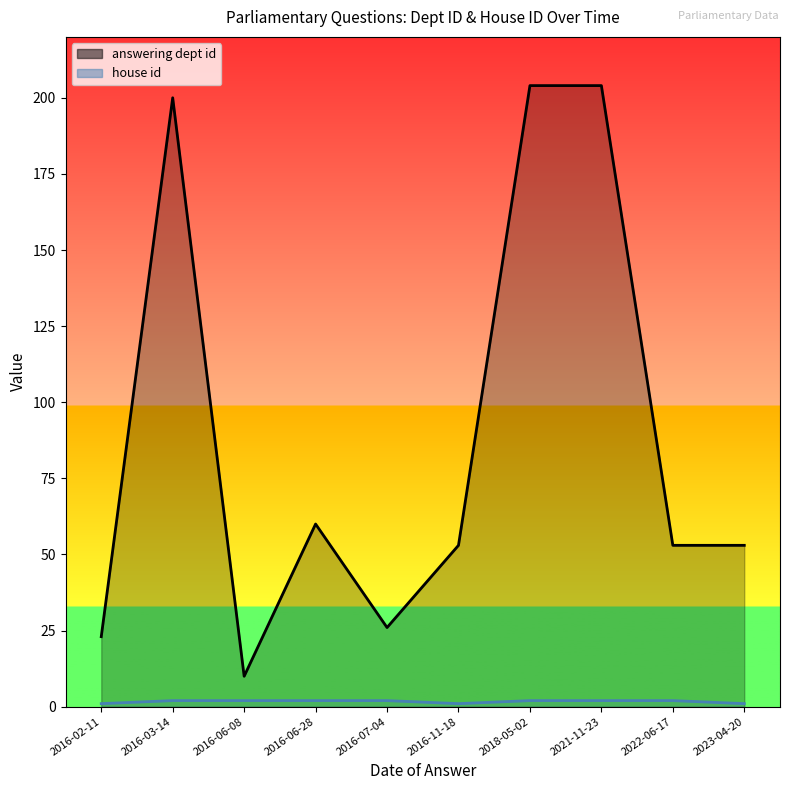

What is the lowest value of the answering dept id series?

10